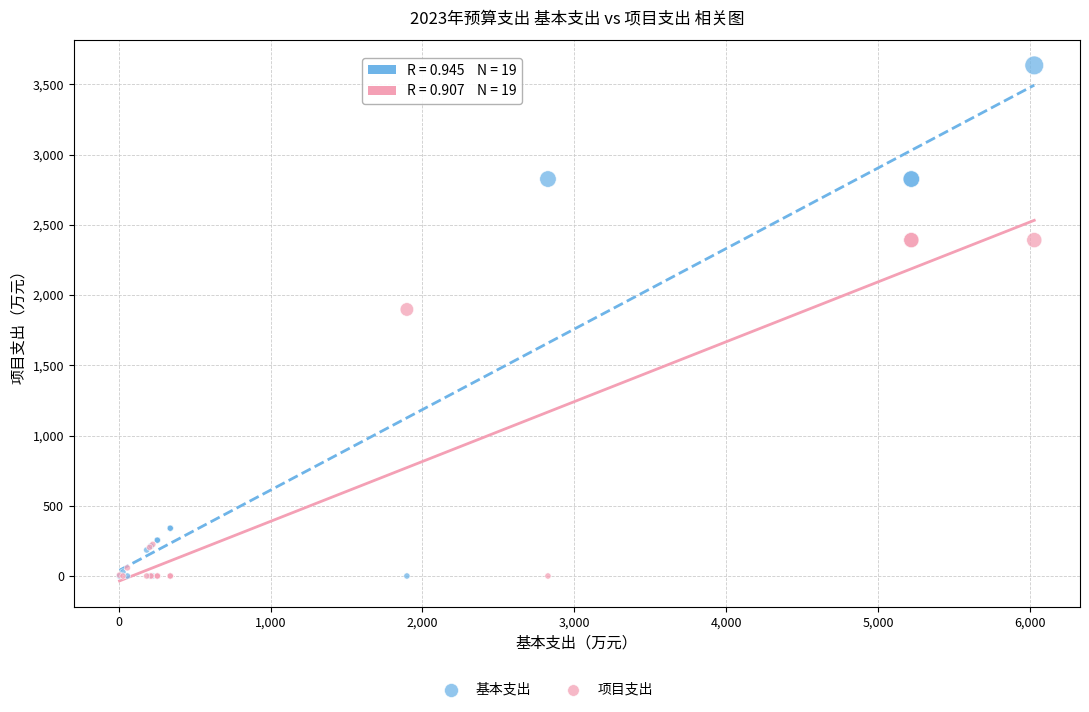

Which series reaches the maximum Y coordinate?

基本支出